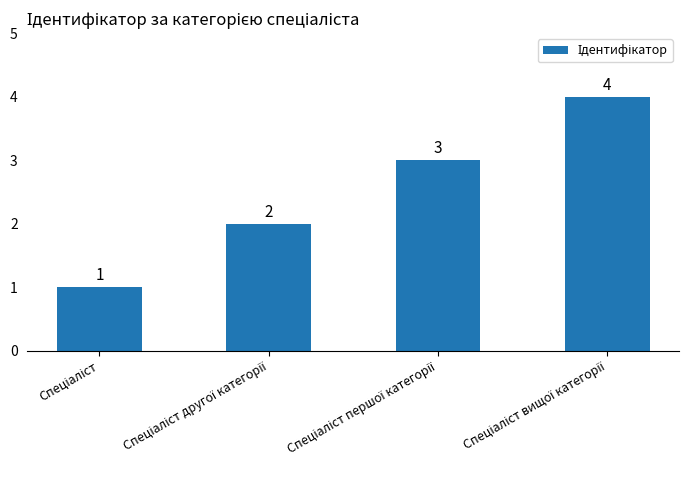

What is the value of the 1st bar from the left?

1